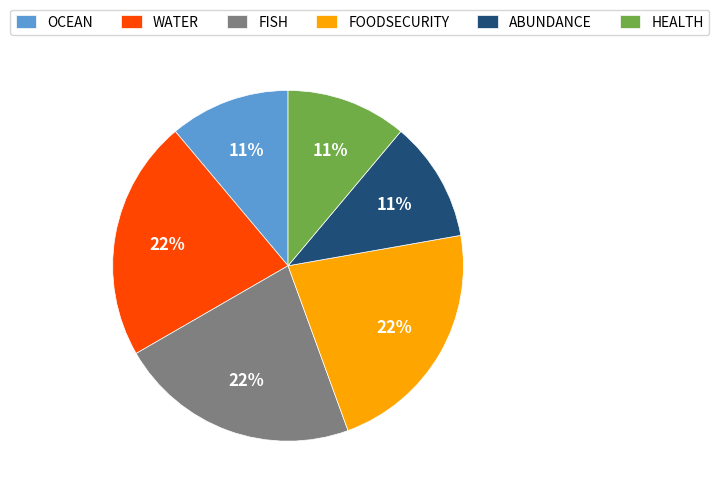

Combined, do OCEAN and FOODSECURITY account for over 50%?

No